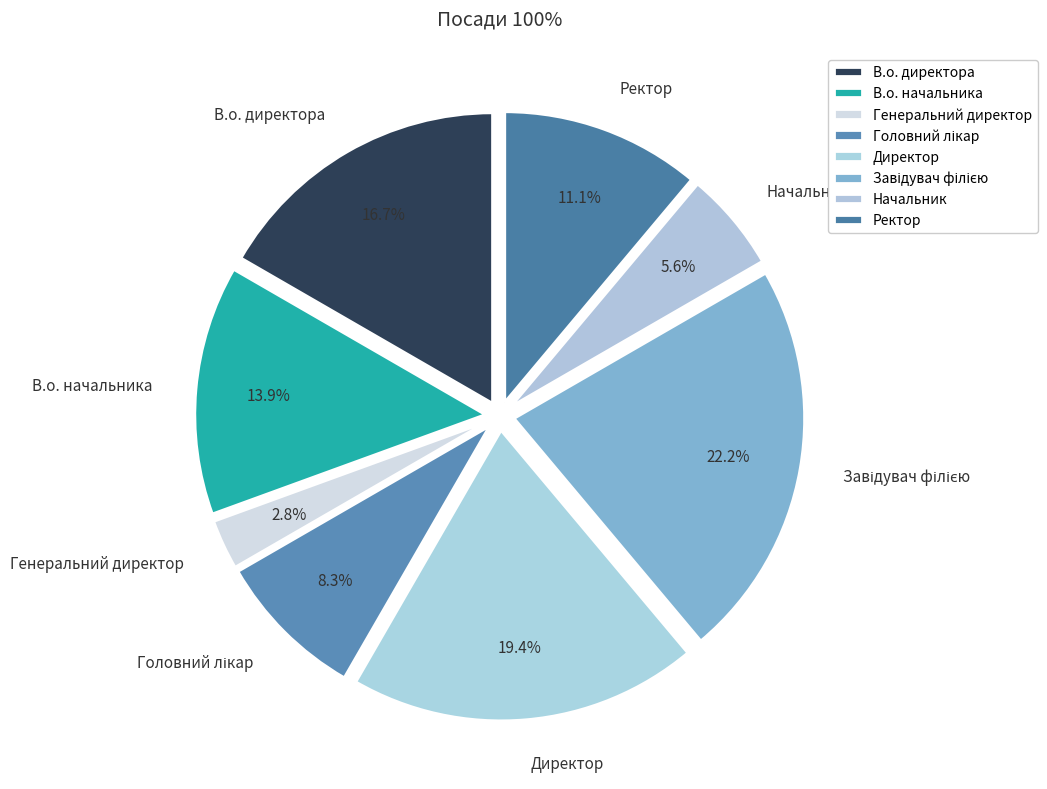

Which slice is the smallest?

Генеральний директор